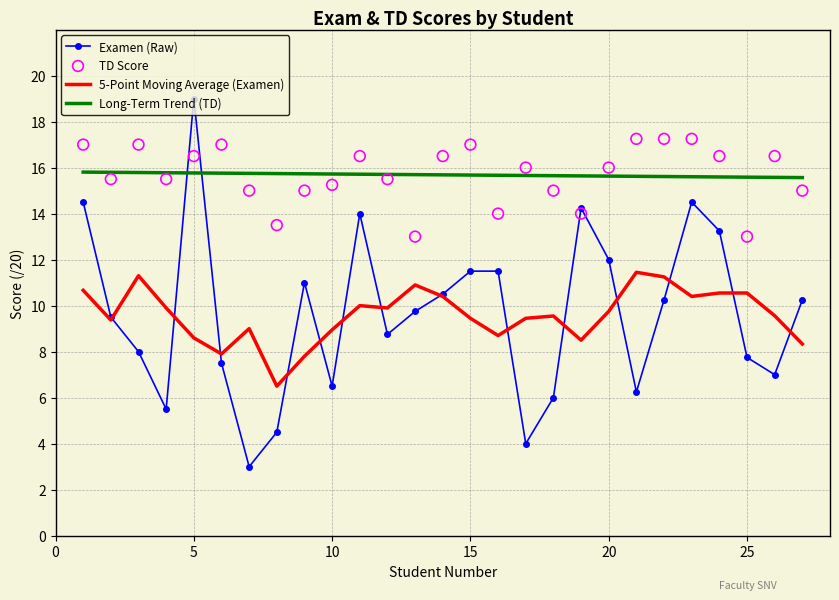

At how many categories does at least one series exceed 13?

27